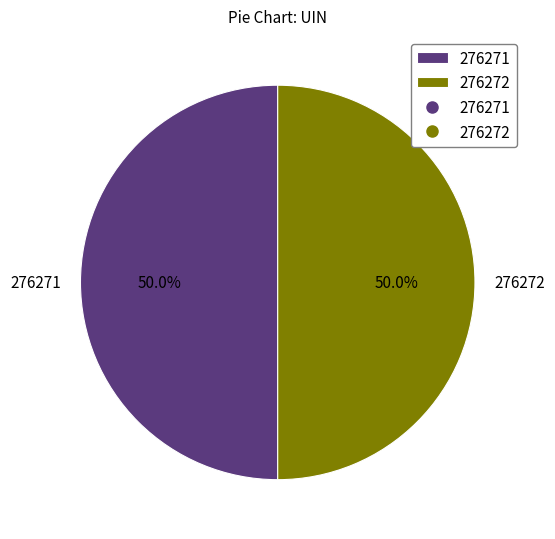

What percentage is NOT represented by 276272?

50.0%